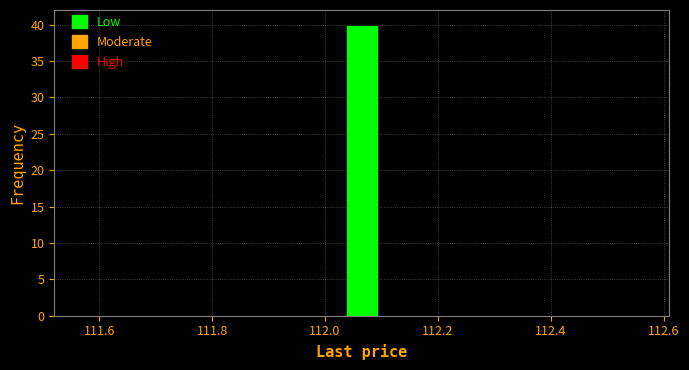

Read against the x-axis, roughly where is the centre of the tallest bar?

112.06